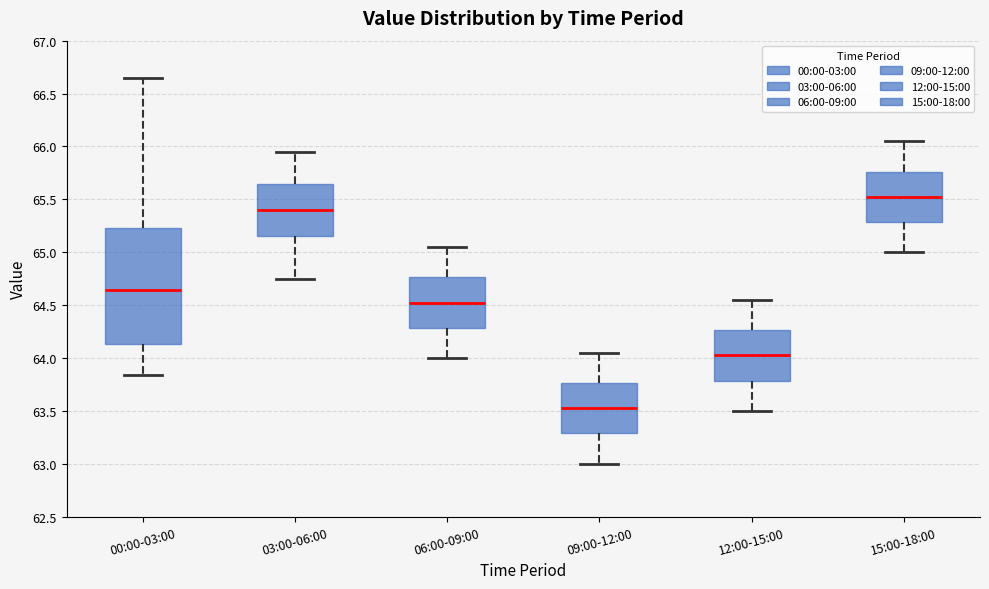

Where does the lower whisker of the box for 06:00-09:00 end on the y-axis? The values are not printed on the chart, so give them approximately, as read against the axis.

64.00